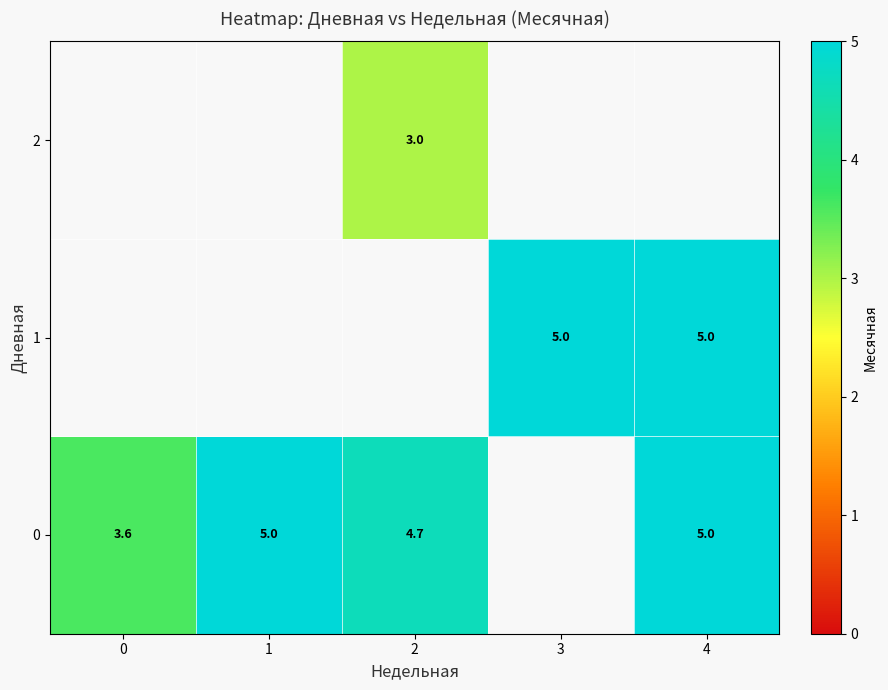

The value of 0 at 1 is 8.3. True or false?

False